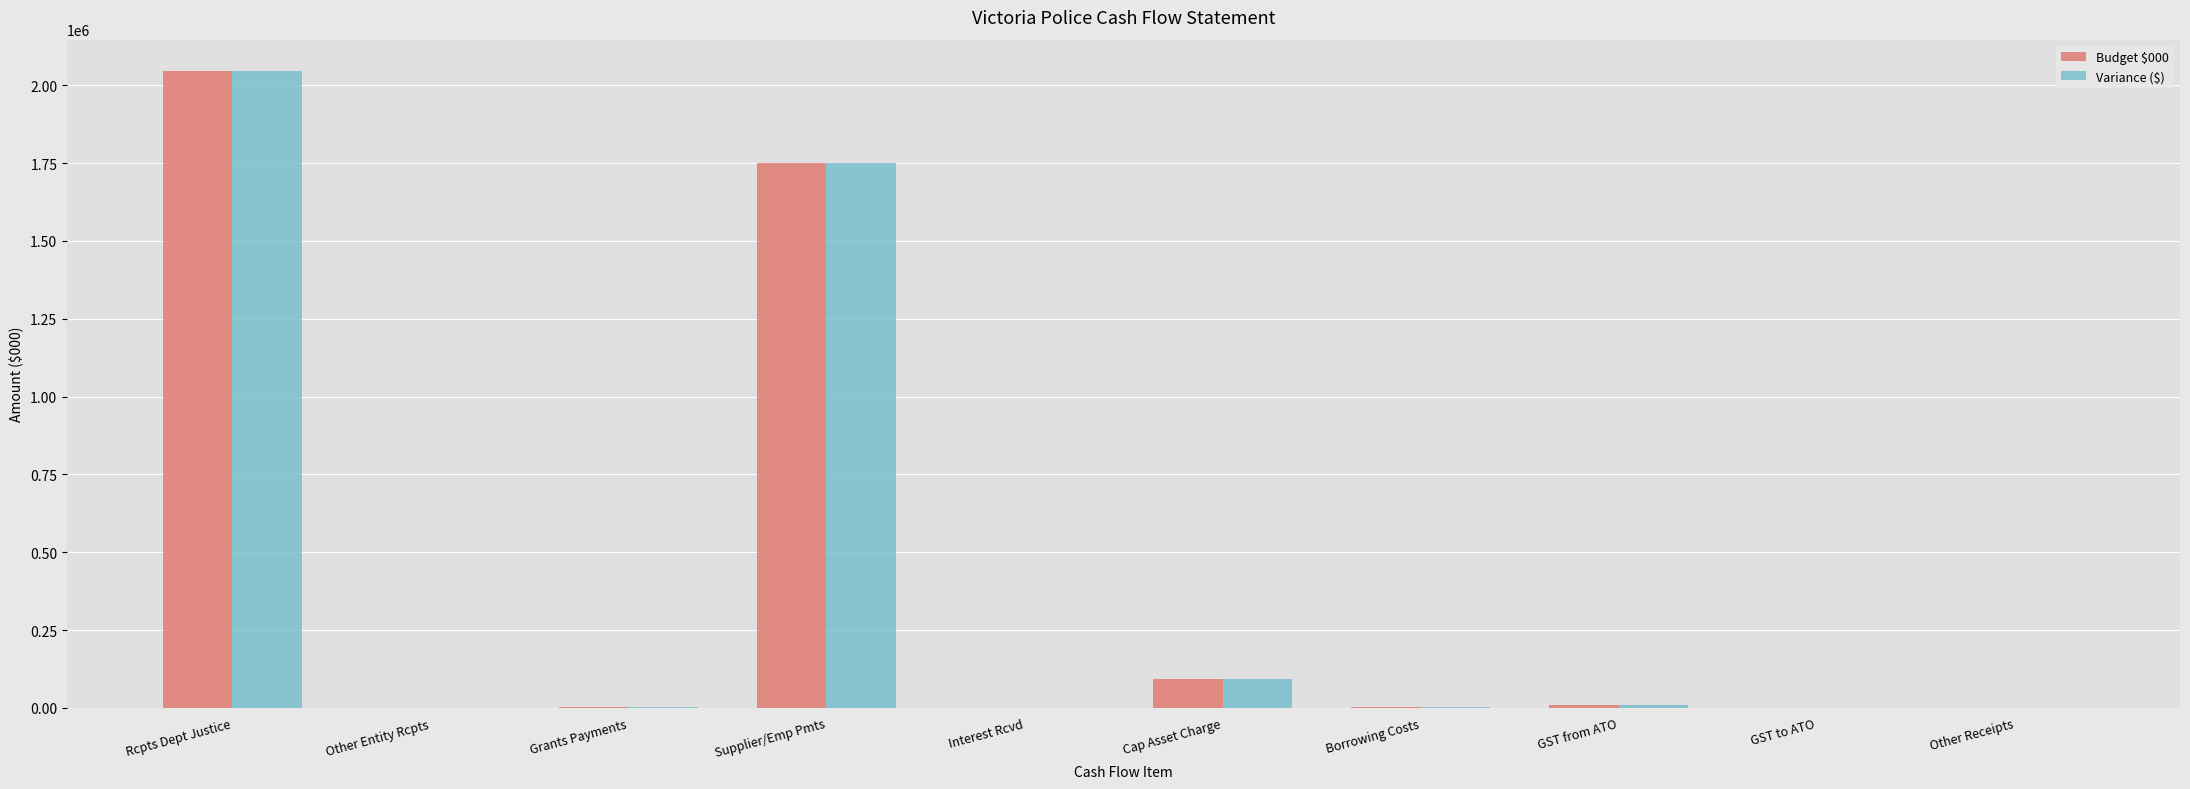

At which category is the sum across all series the highest?

Rcpts Dept Justice